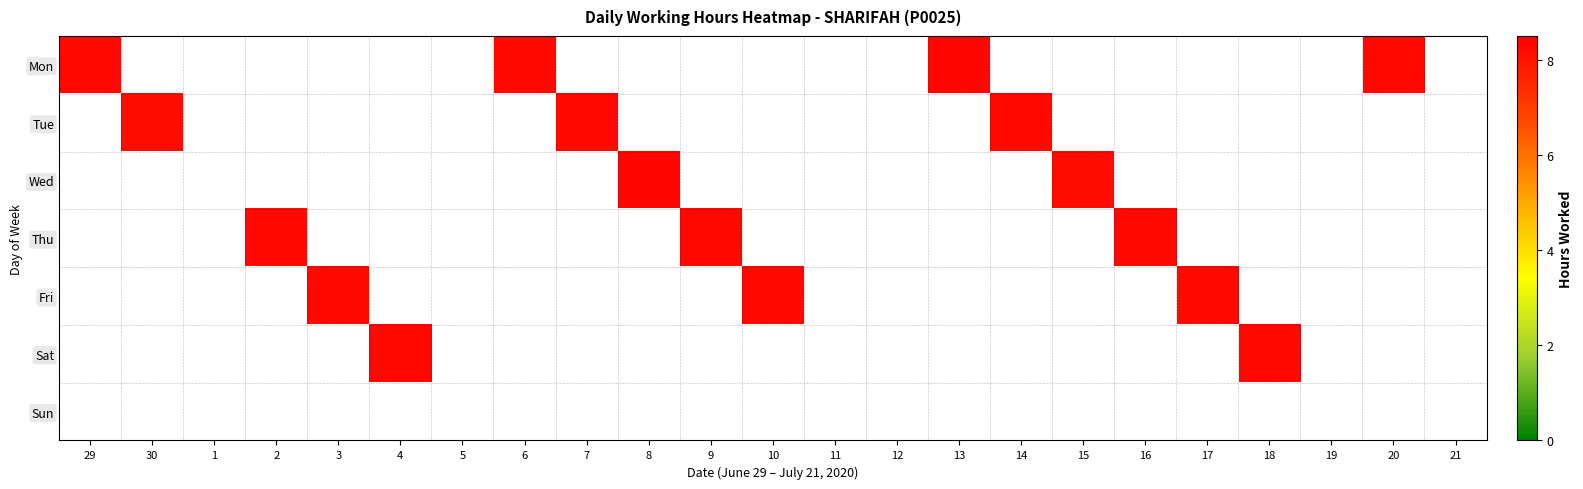

What is the total value across all series at 20?

8.3